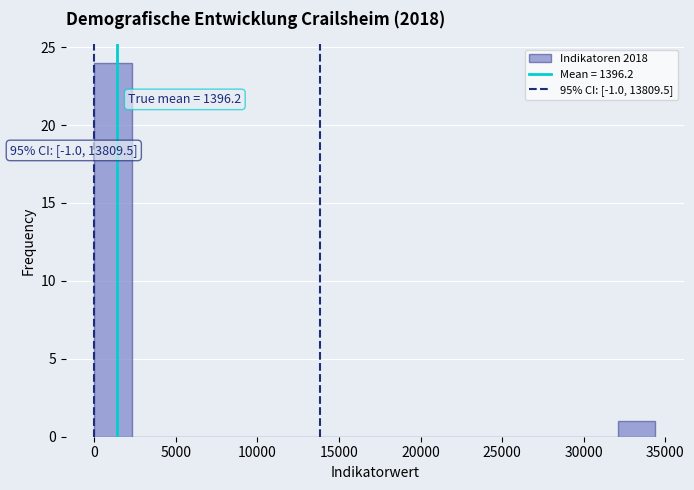

Over which range of the x-axis is the bar tallest?

0 to 2500